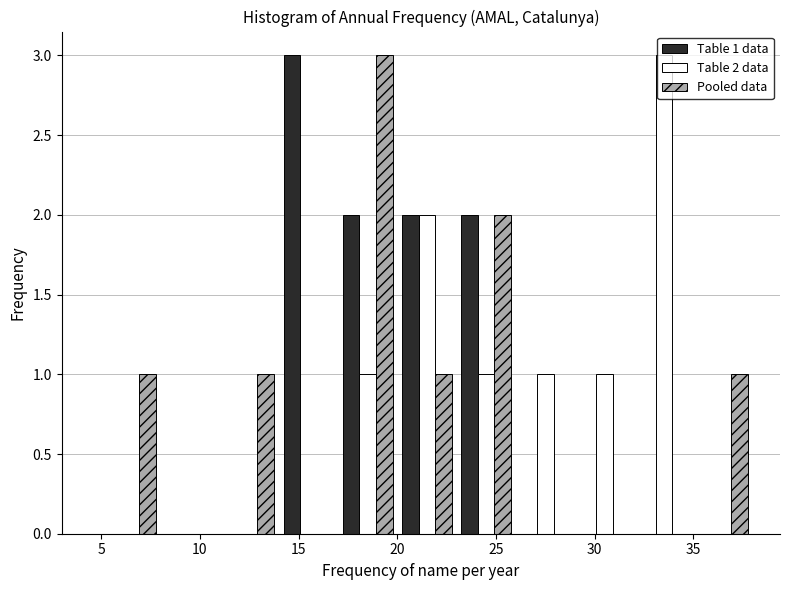

In the Pooled data series, which range on the x-axis has the tallest bar?

17 to 20